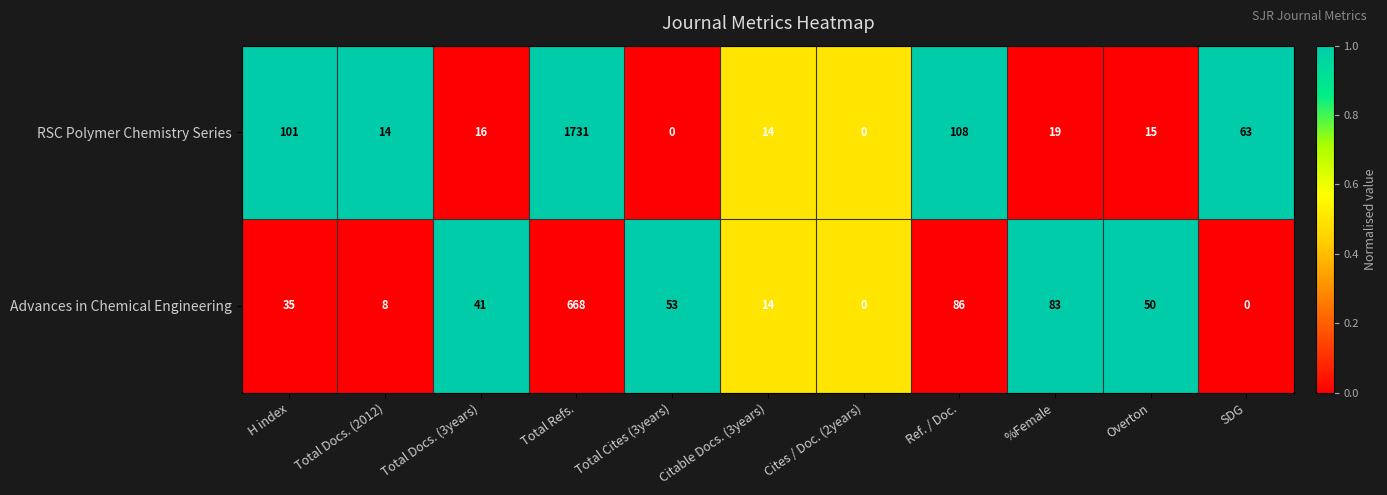

Is it true that RSC Polymer Chemistry Series equals 609 at Cites / Doc. (2years)?

False